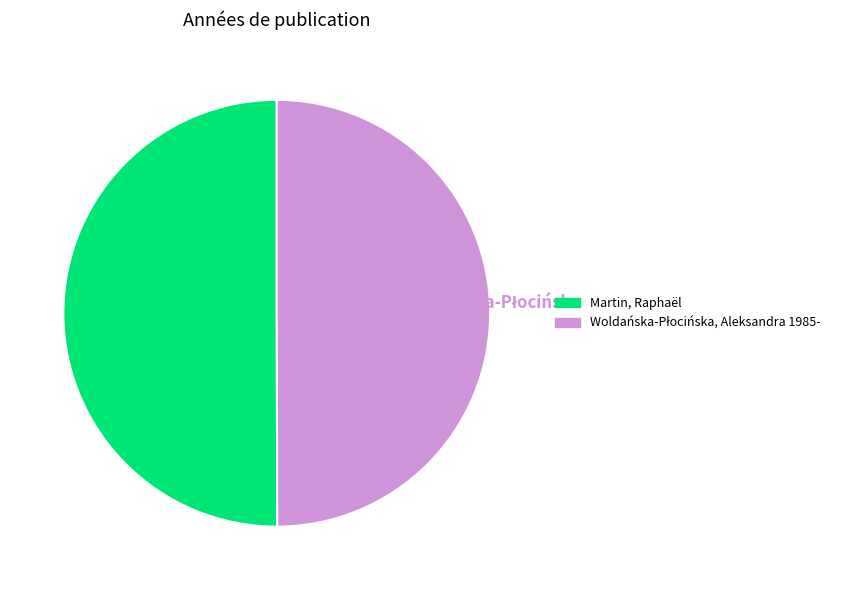

True or false: Martin 2023 accounts for 50% of the total.

True